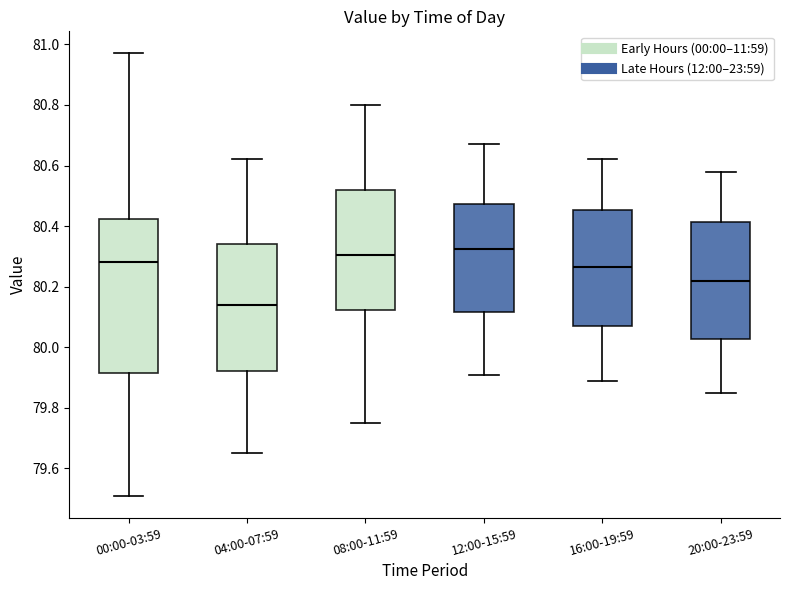

Which box's median line is the lowest?

04:00-07:59